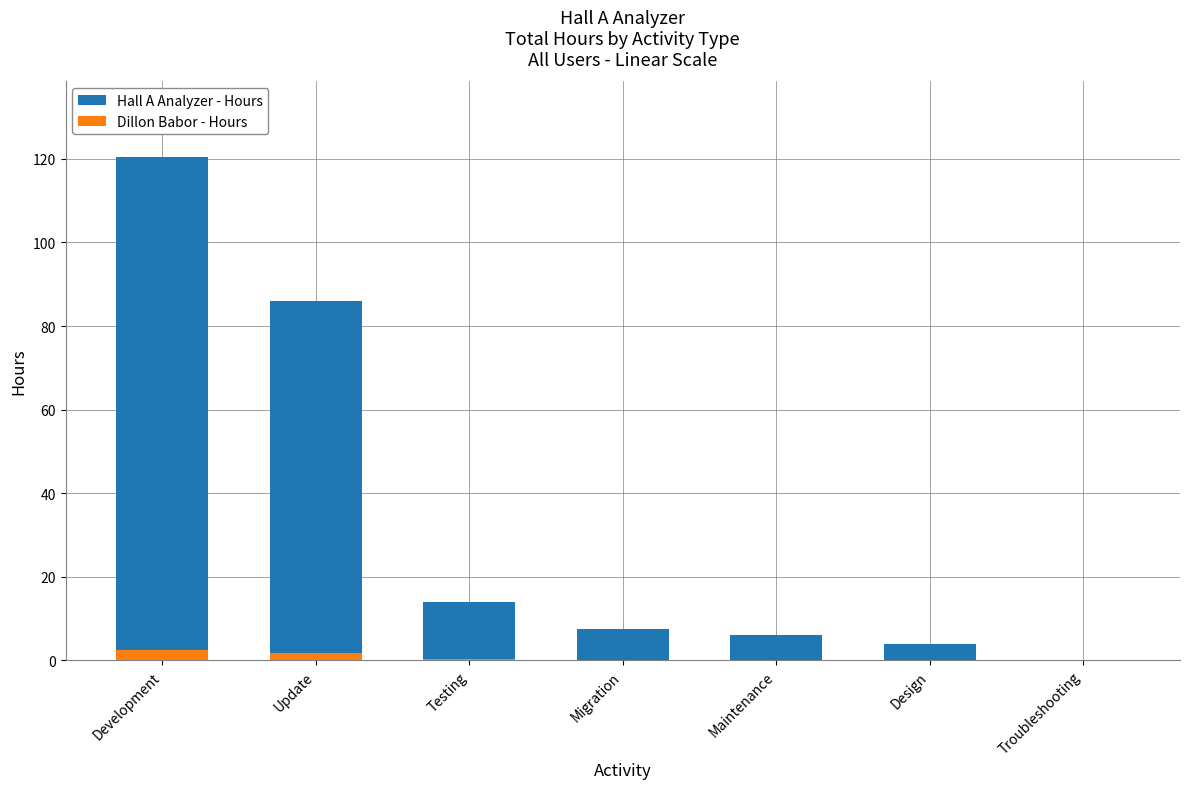

What is the difference between the maximum and second lowest values in the Hall A Analyzer - Hours series?

116.5